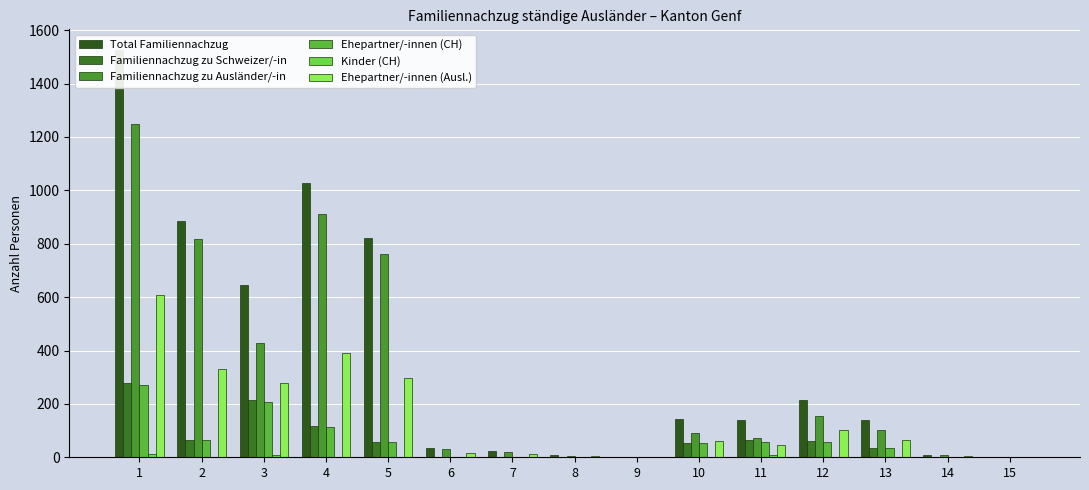

At 2, list the series in order from smallest to largest.

Kinder (CH), Ehepartner/-innen (CH), Familiennachzug zu Schweizer/-in, Ehepartner/-innen (Ausl.), Familiennachzug zu Ausländer/-in, Total Familiennachzug